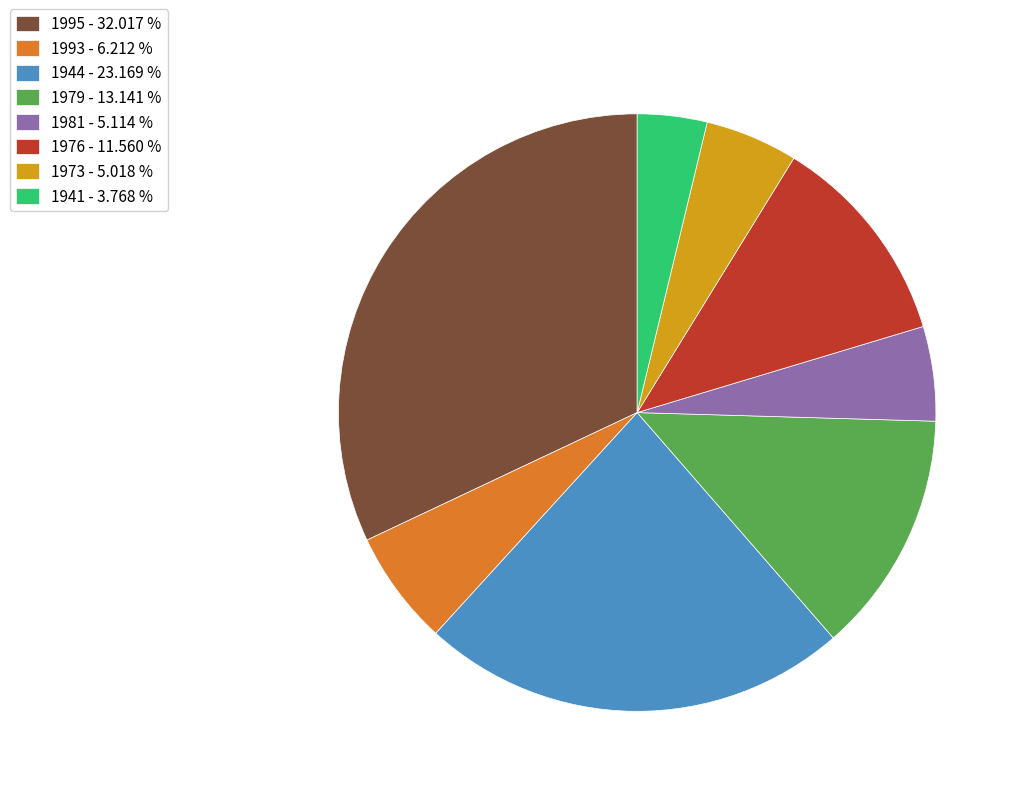

Which category has the smallest portion of the pie?

1941 - 3.768 %